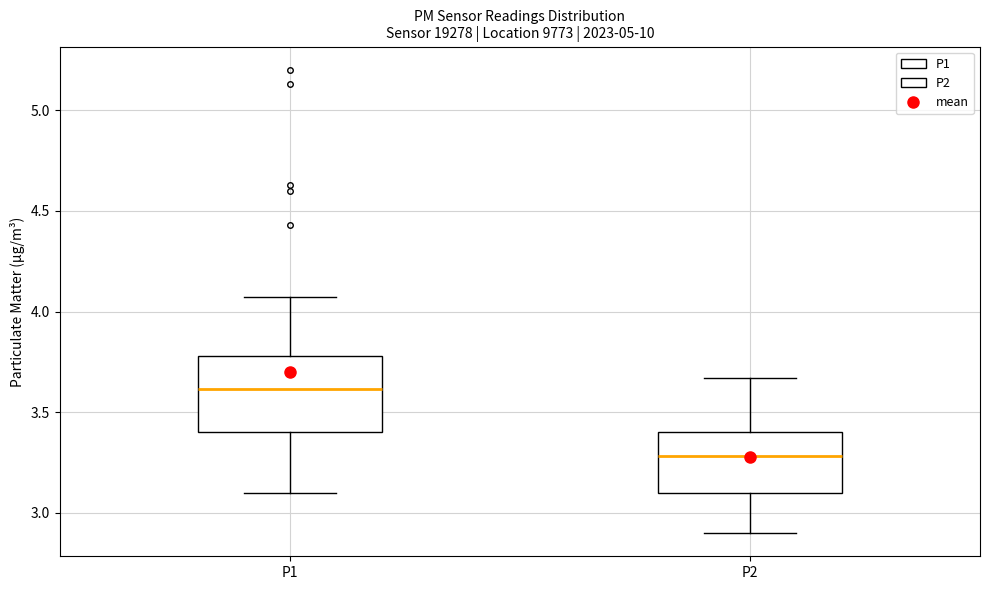

Which box has the lowest median line?

P2